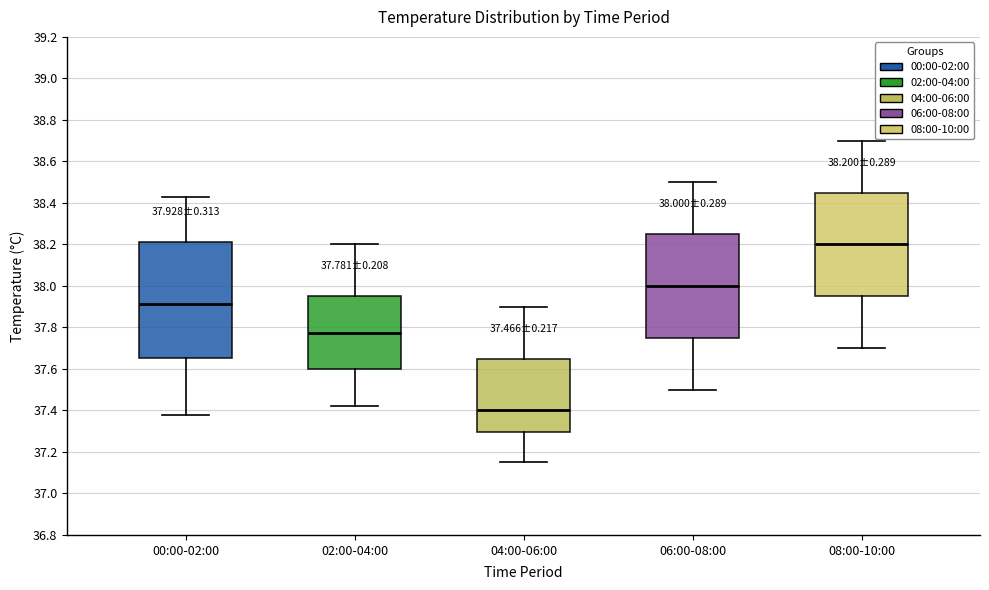

Comparing the boxes themselves (not the whiskers), which one is the tallest?

00:00-02:00